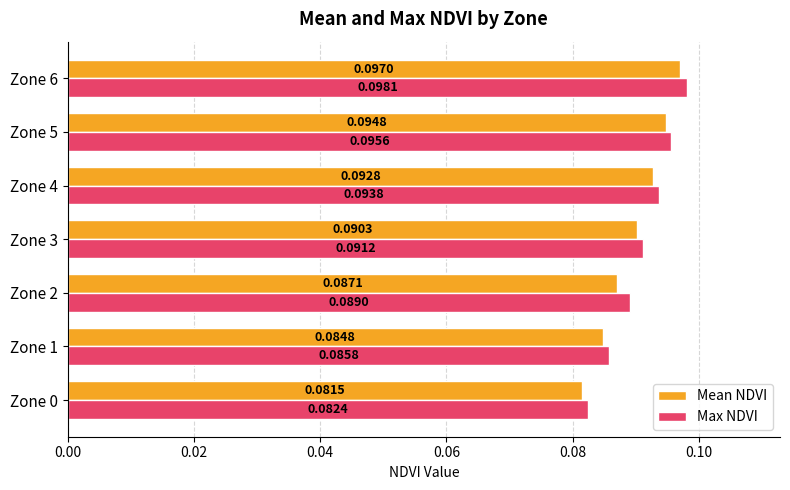

Is the value of Max NDVI at Zone 3 greater than the value of Mean NDVI at Zone 4?

No